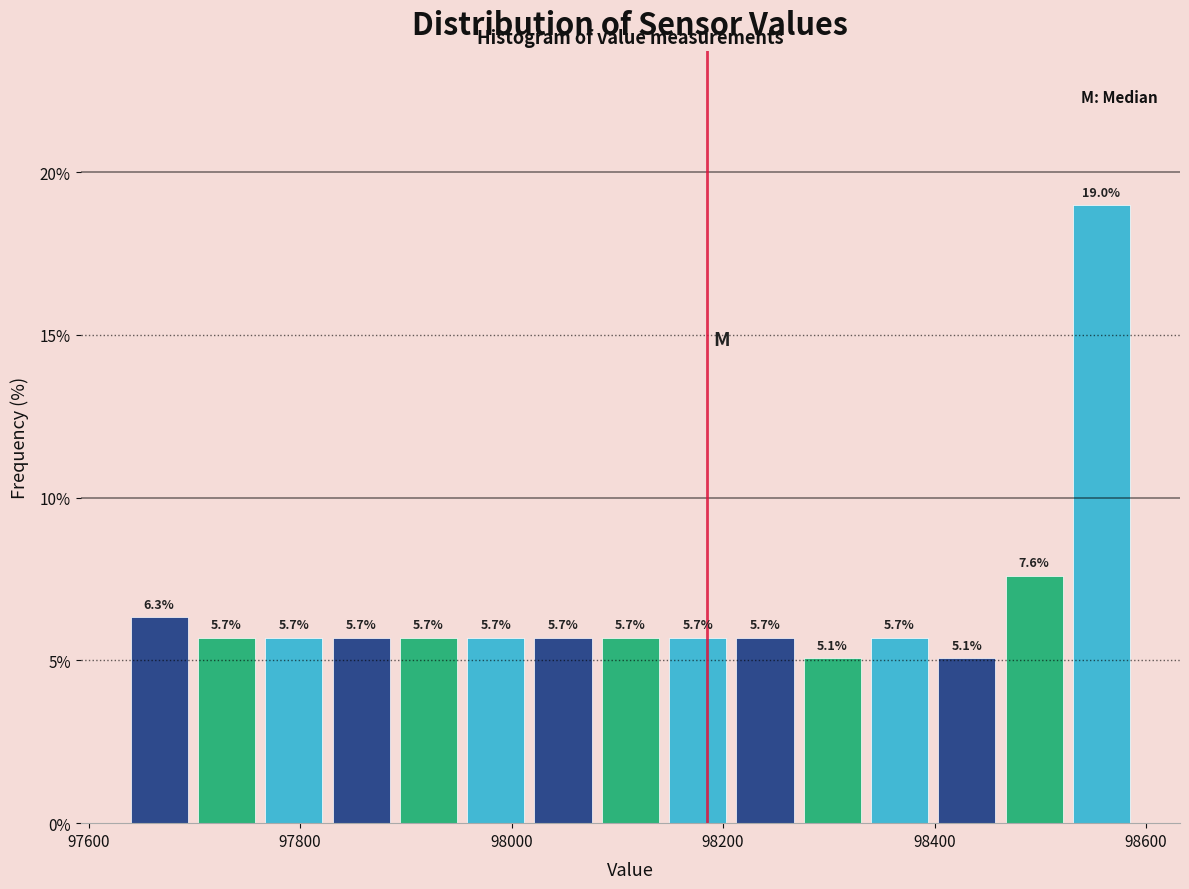

Read against the x-axis, roughly where is the centre of the tallest bar?

98560